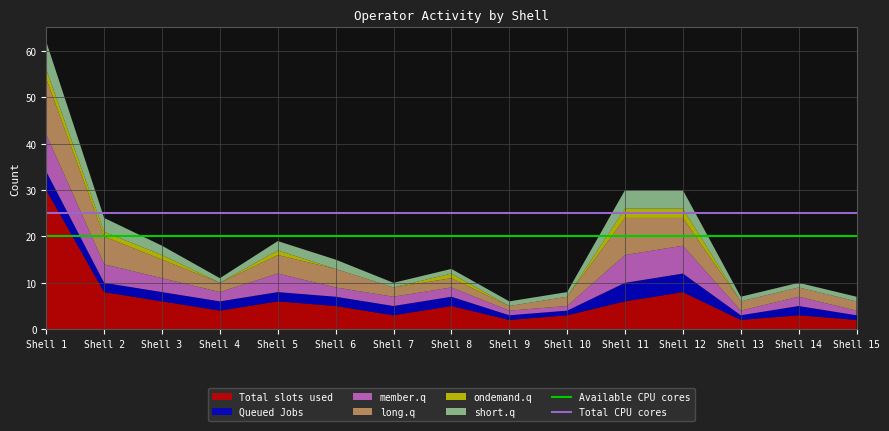

The Total slots used series shows 6 at Shell 5. True or false?

True